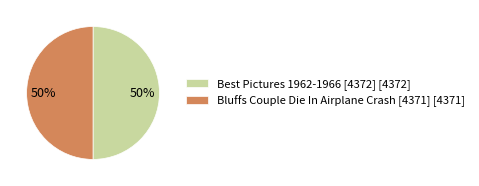

True or false: Best Pictures 1962-1966 [4372] [4372] accounts for 42% of the total.

False